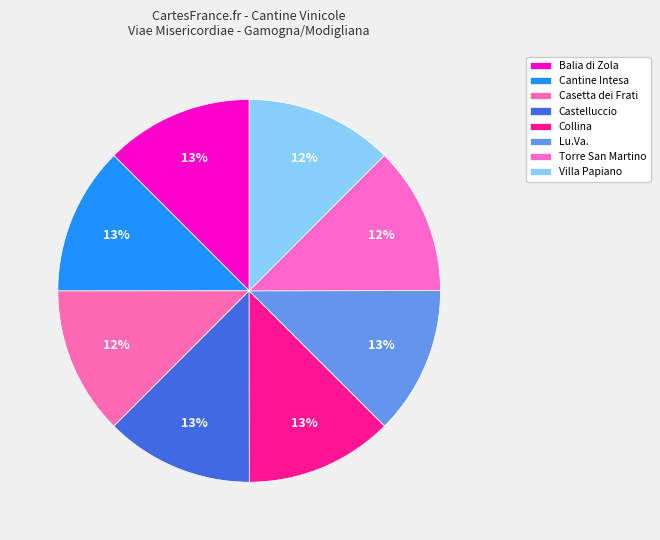

The Torre San Martino slice represents 12% of the pie. True or false?

True